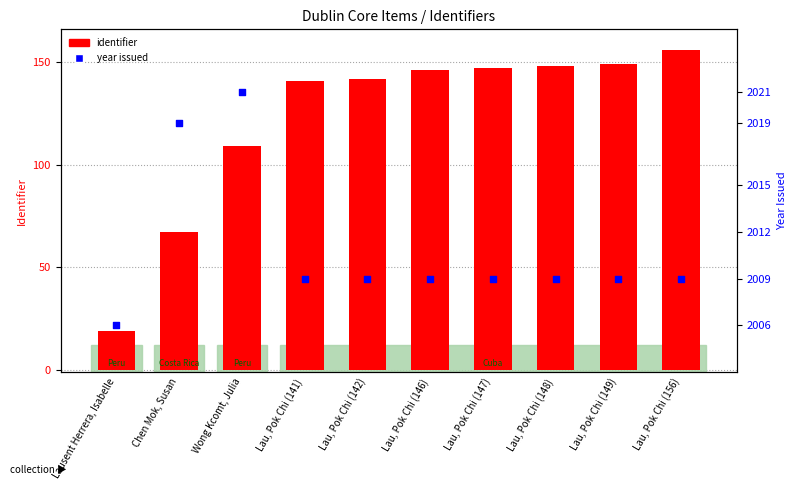

What is the total value across all series at Lau, Pok Chi (149)?

2158